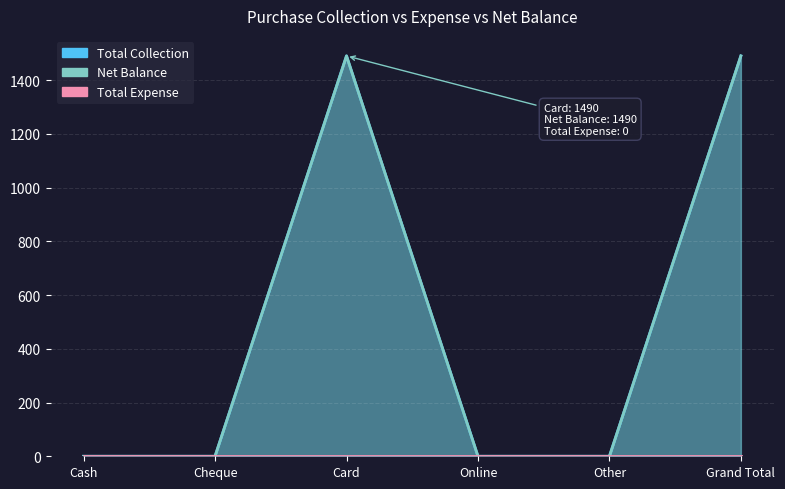

Which series has the widest spread of values?

Net Balance